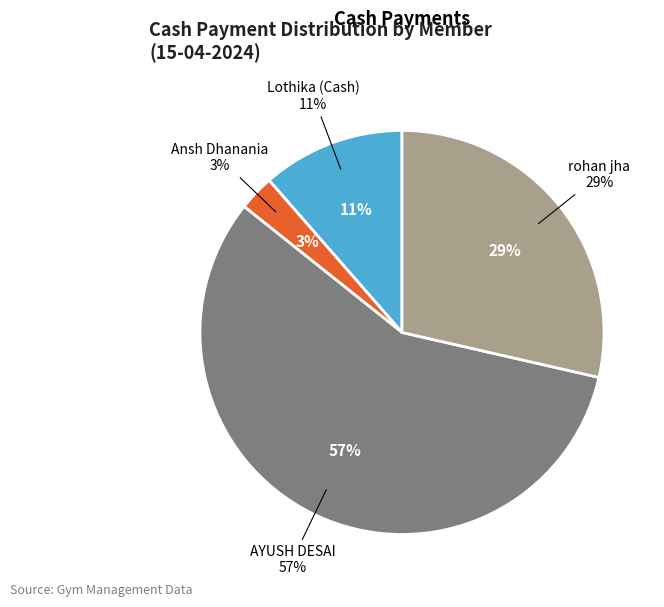

To the nearest percent, what is the combined percentage of Lothika (Cash) and rohan jha?

40%